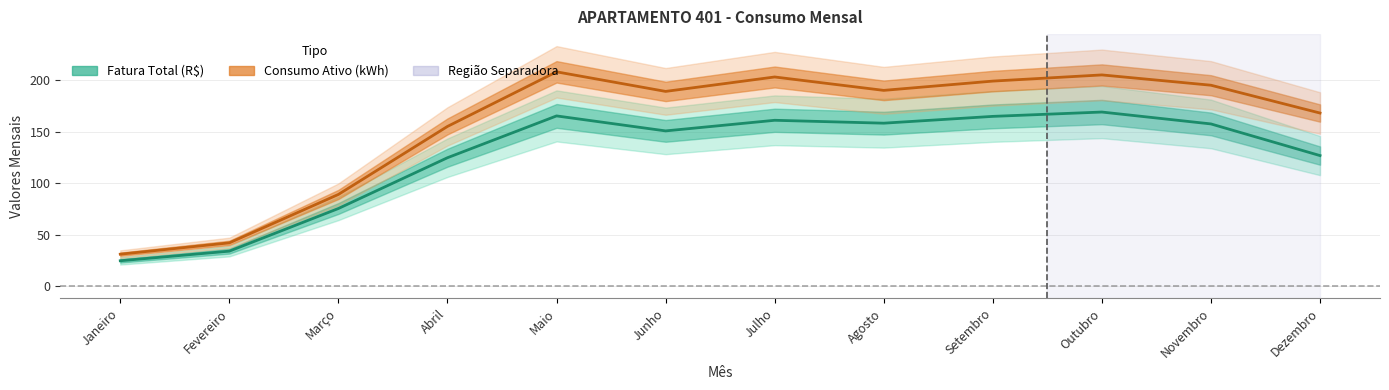

Is the value of Consumo Ativo (kWh) at Fevereiro greater than the value of Fatura Total (R$) at Janeiro?

Yes